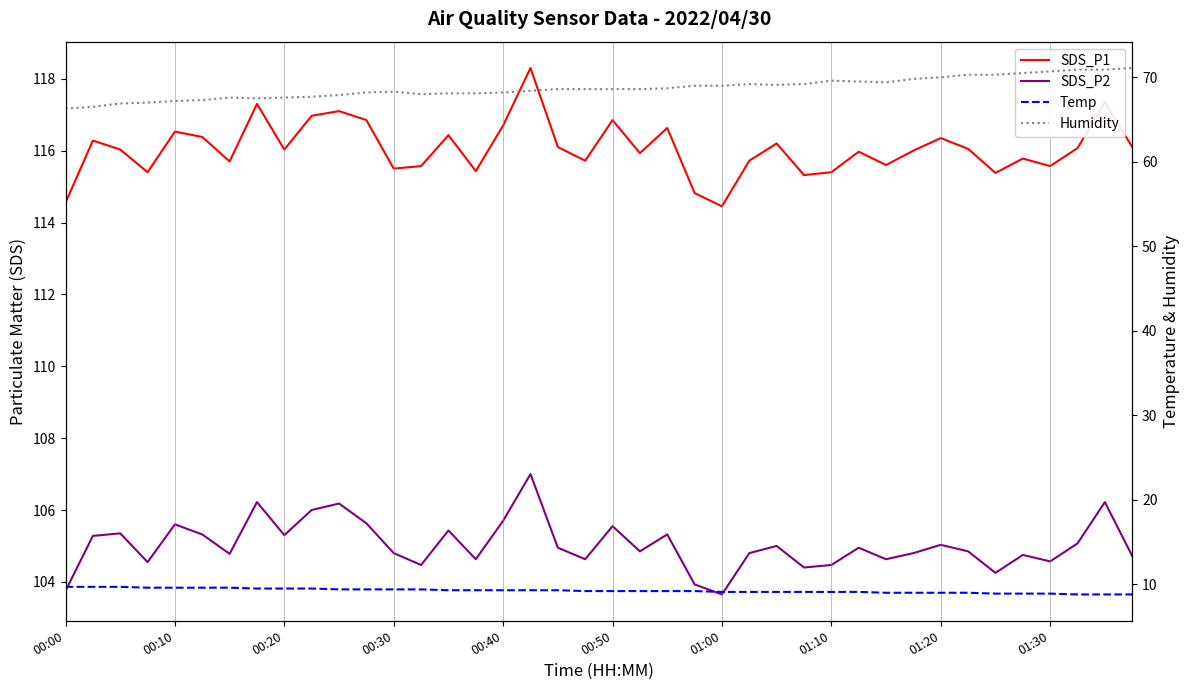

True or false: Humidity and Temp intersect in this chart.

False